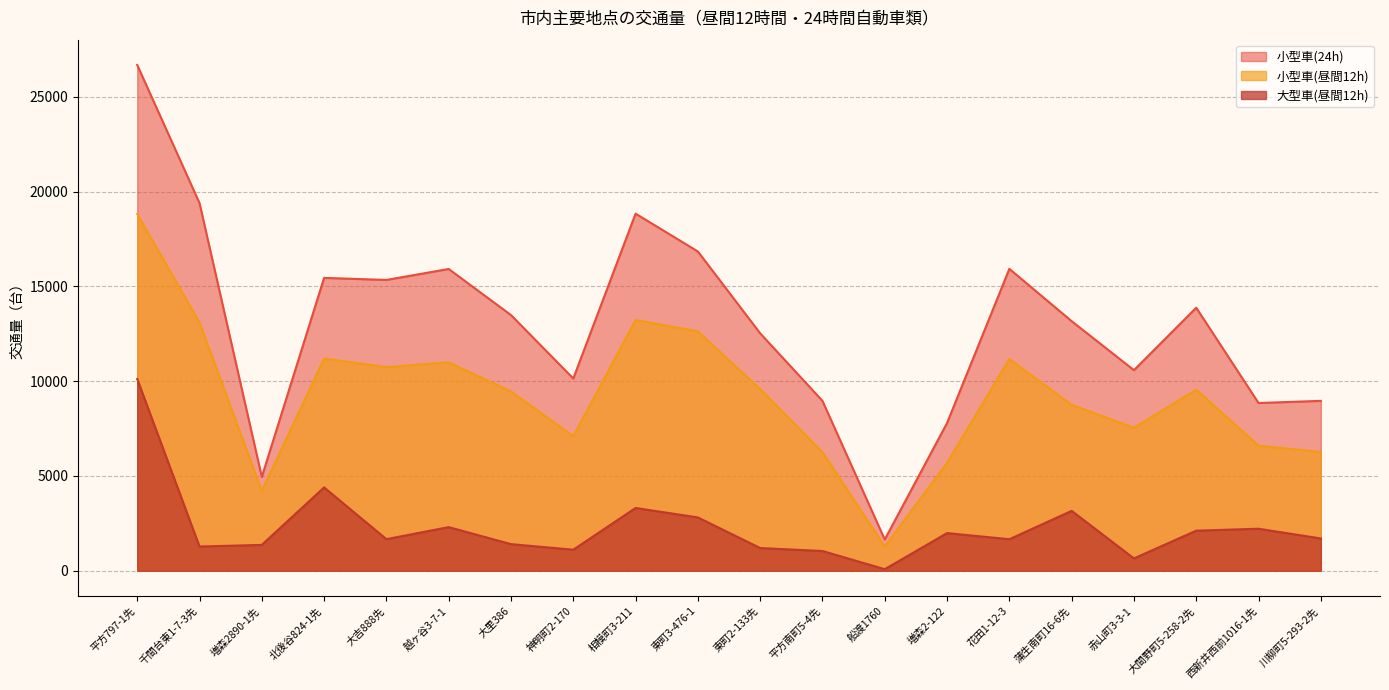

Which category has the lowest value in the 小型車(昼間12h) series?

船渡1760